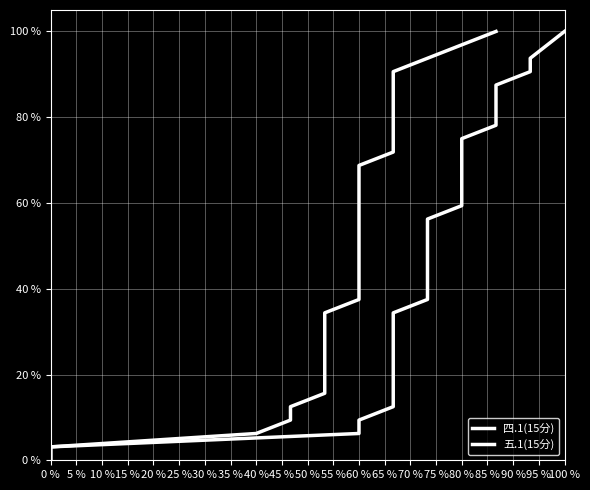

At how many categories does at least one series exceed 0?

32